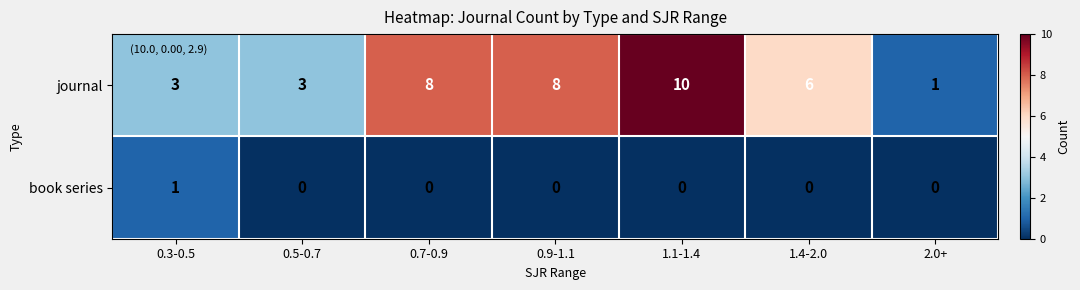

Reading left to right, list all the values displayed in this chart.

journal: 0.3-0.5=3	0.5-0.7=3	0.7-0.9=8	0.9-1.1=8	1.1-1.4=10	1.4-2.0=6	2.0+=1
book series: 0.3-0.5=1	0.5-0.7=0	0.7-0.9=0	0.9-1.1=0	1.1-1.4=0	1.4-2.0=0	2.0+=0